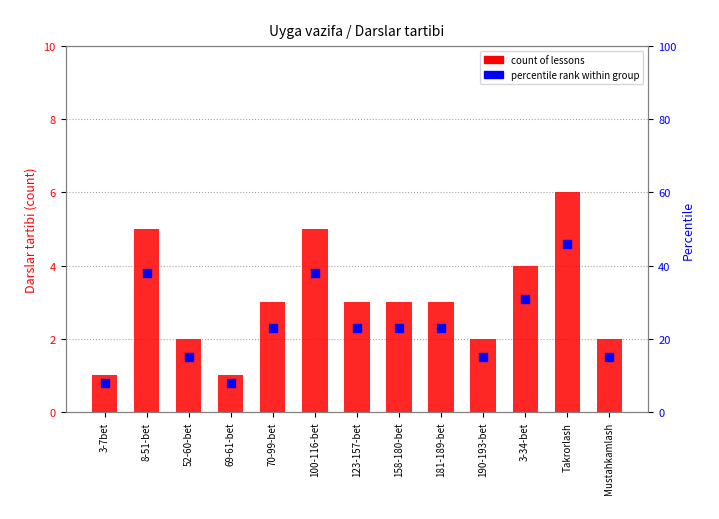

Which series has the largest total across all categories?

percentile rank within group